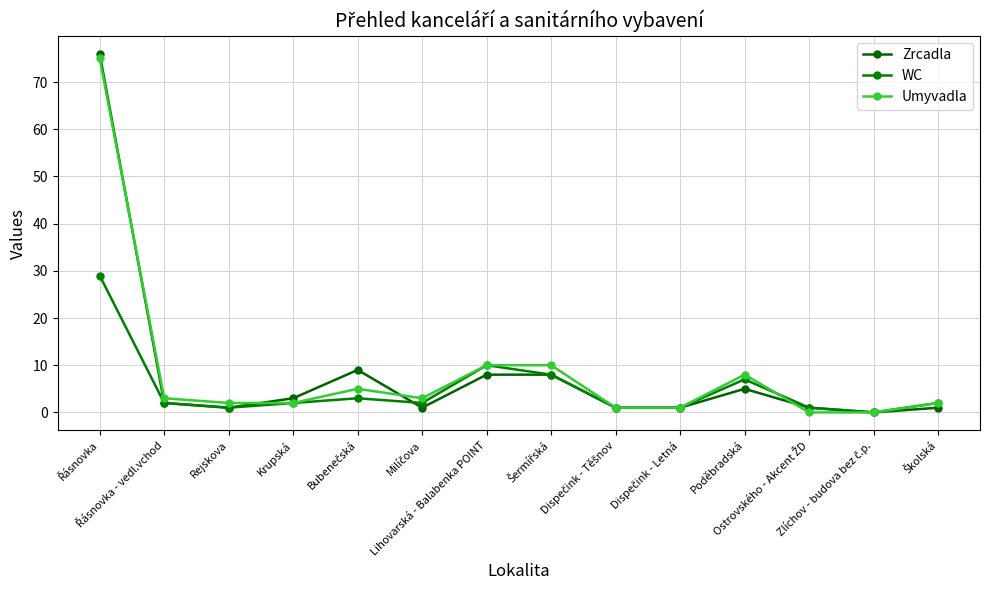

What is the sum of all Umyvadla values?

122